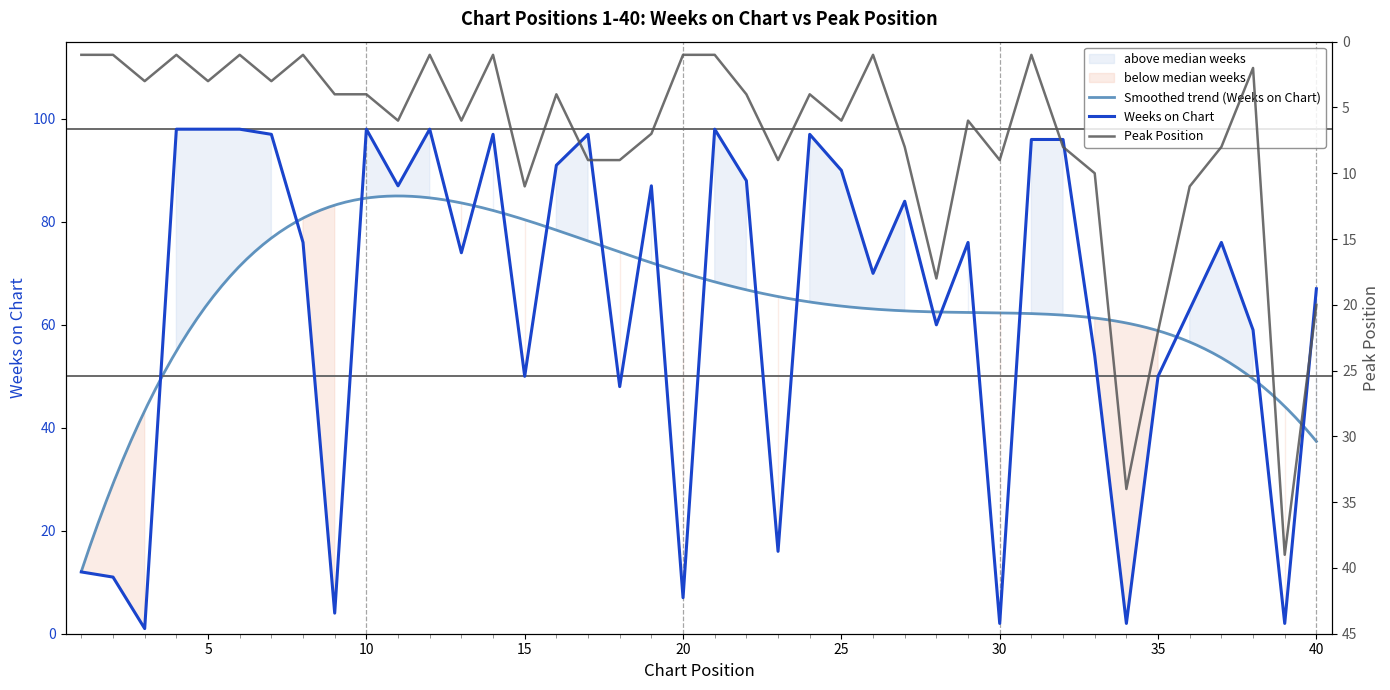

Which series has the widest spread of values?

Weeks on Chart